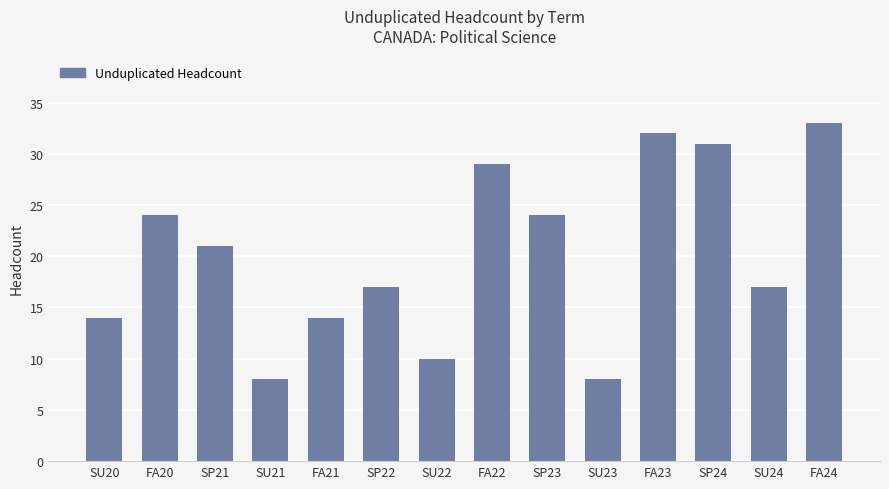

What is the label of the 5th bar from the left?

FA21